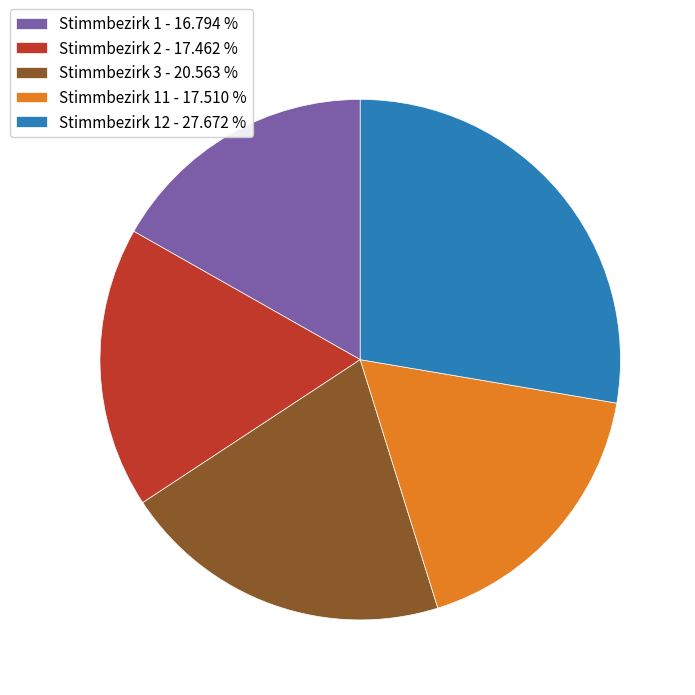

Combined, do Stimmbezirk 1 - 16.794 % and Stimmbezirk 12 - 27.672 % account for over 50%?

No